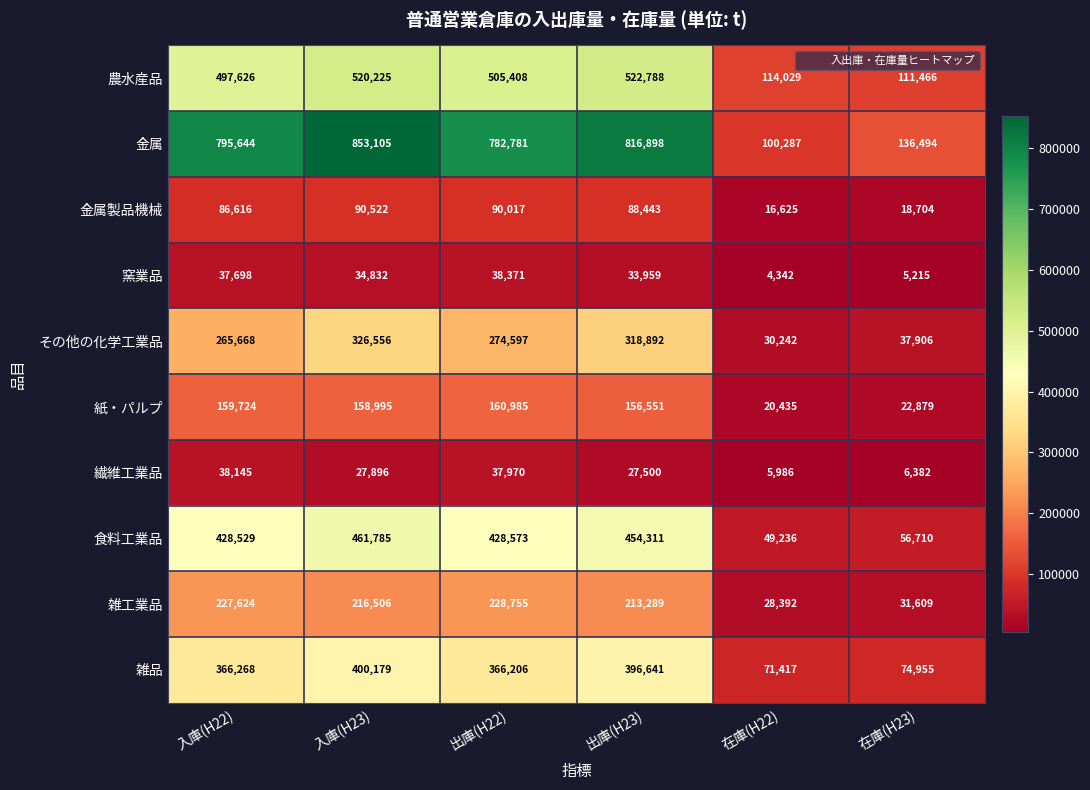

The 雑品 series shows 16255 at 在庫(H22). True or false?

False